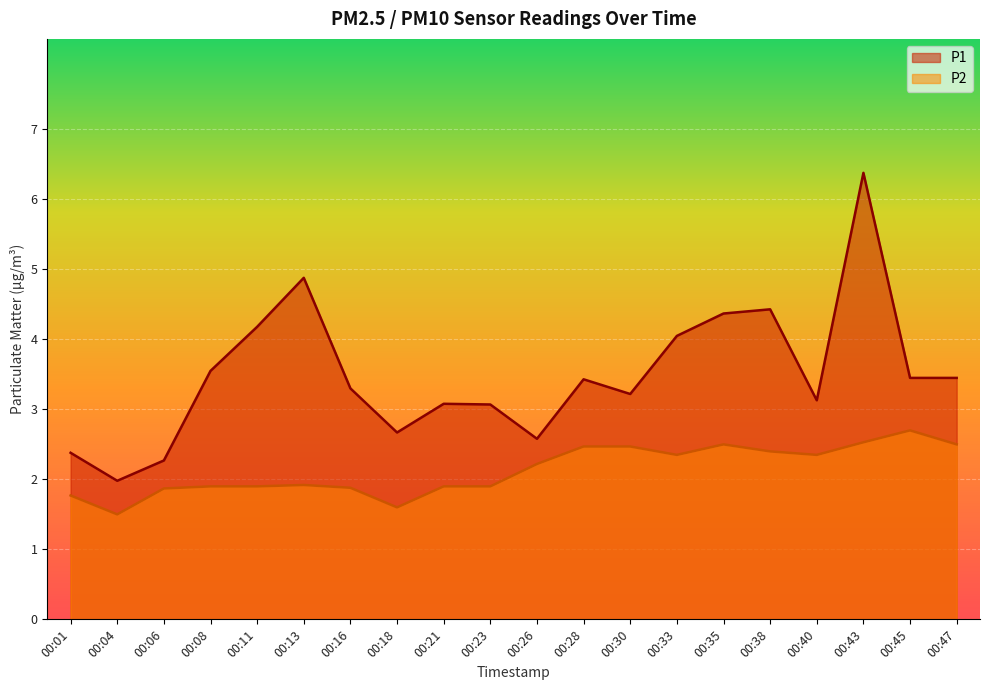

At 00:43, list the series in order from smallest to largest.

P2, P1